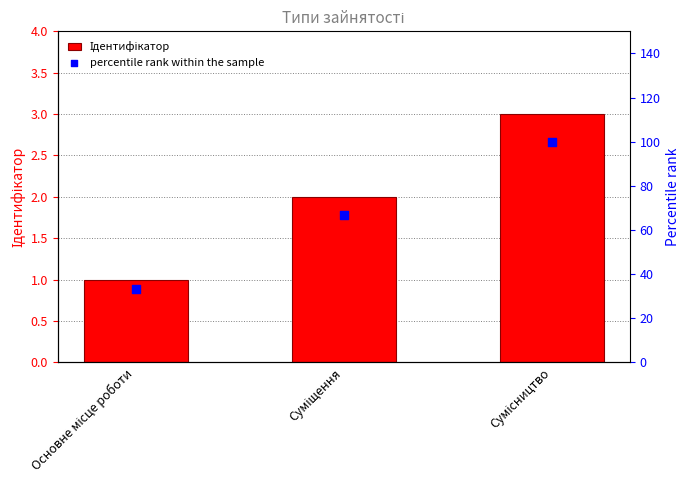

At how many categories does at least one series exceed 21?

3